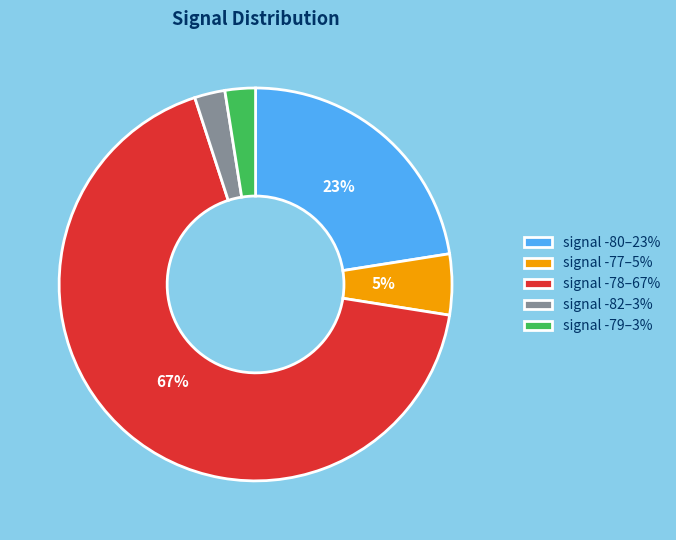

True or false: signal -78–67% accounts for 67% of the total.

True